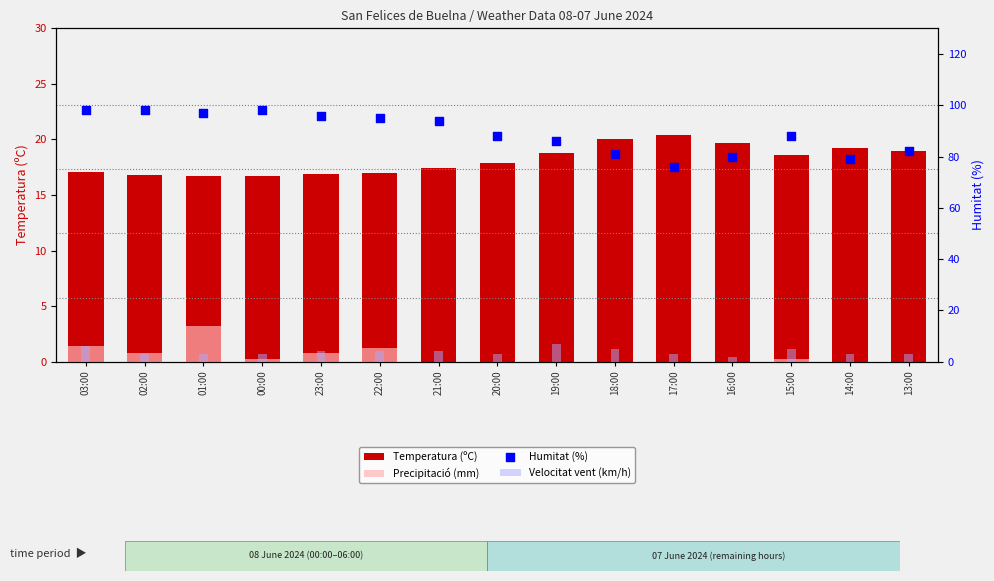

Which series has the widest spread of Y values?

Humitat (%)